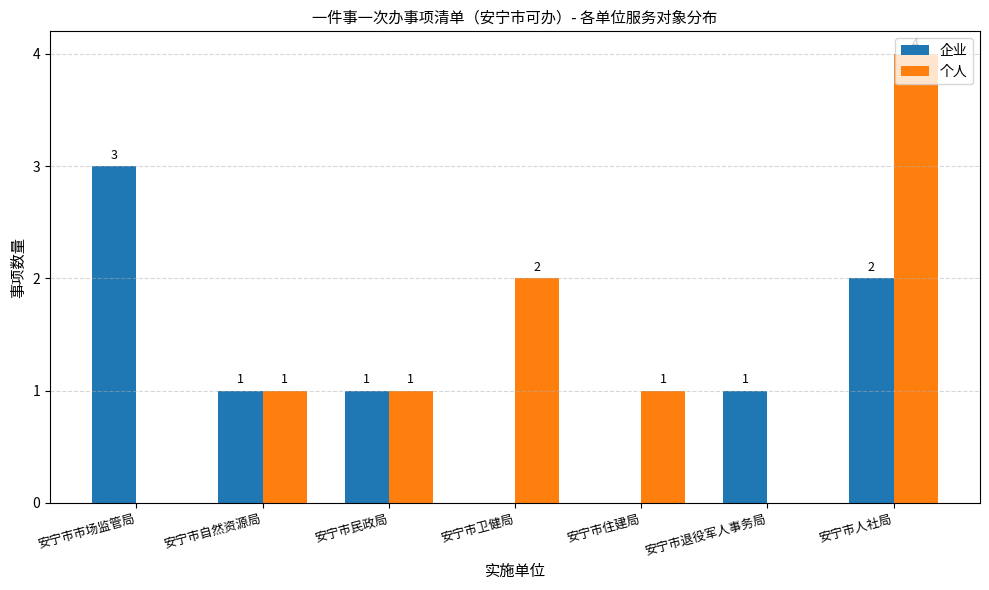

What is the total value across all series at 安宁市退役军人事务局?

1